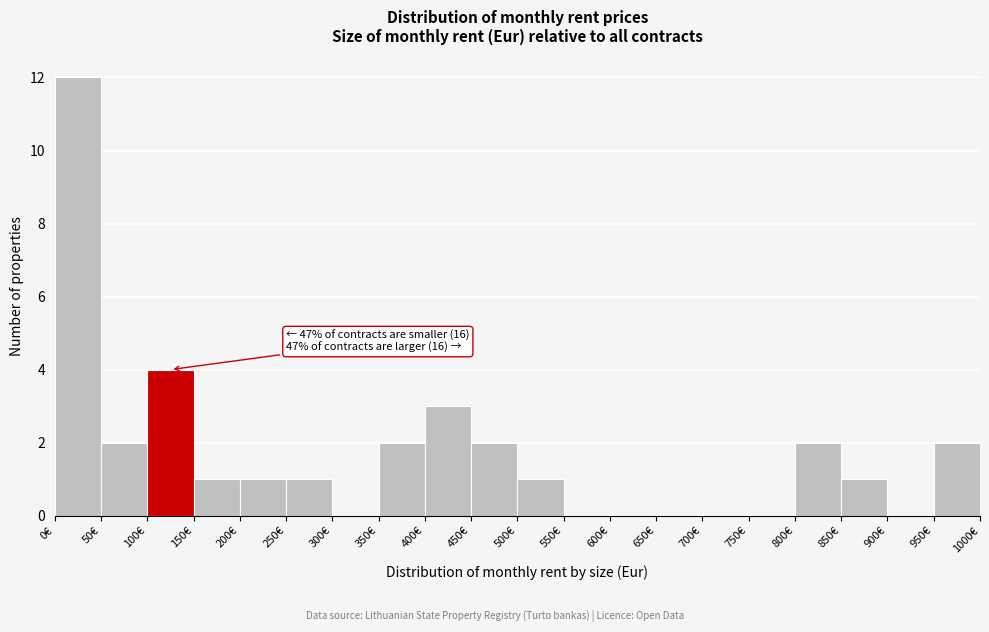

Over which range of the x-axis is the bar tallest?

0 to 50